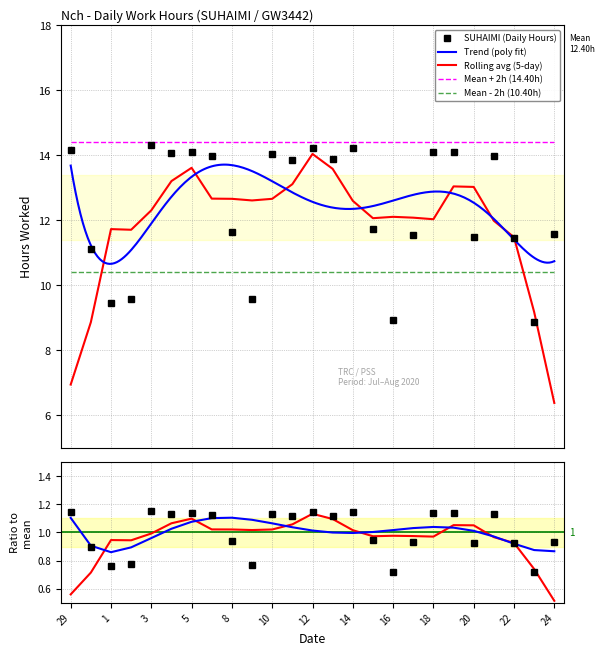

True or false: the data has more than 0 interior local peaks.

True